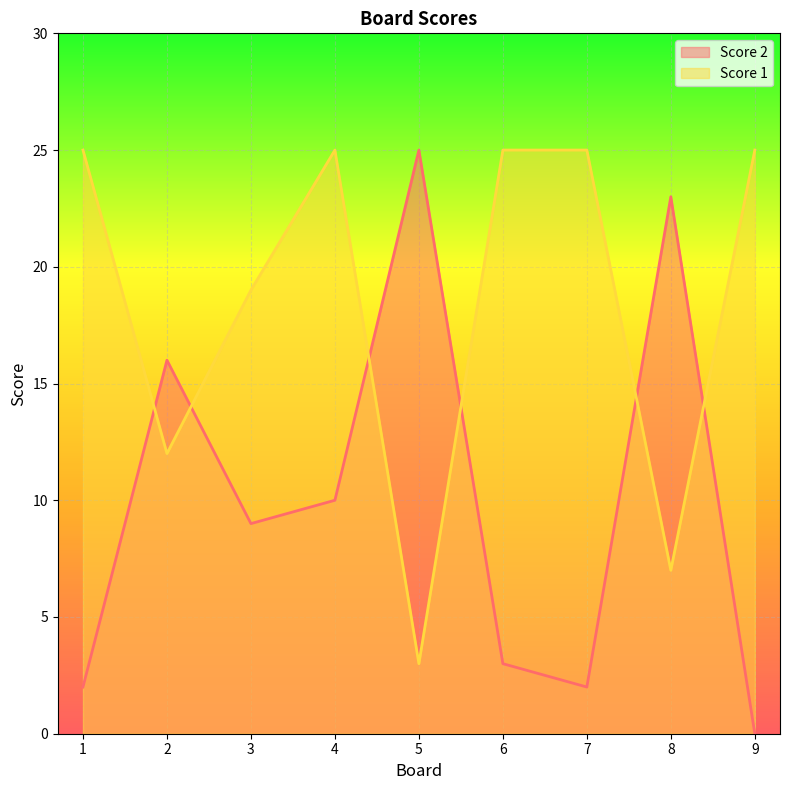

What is the sum of all Score 2 values?

90